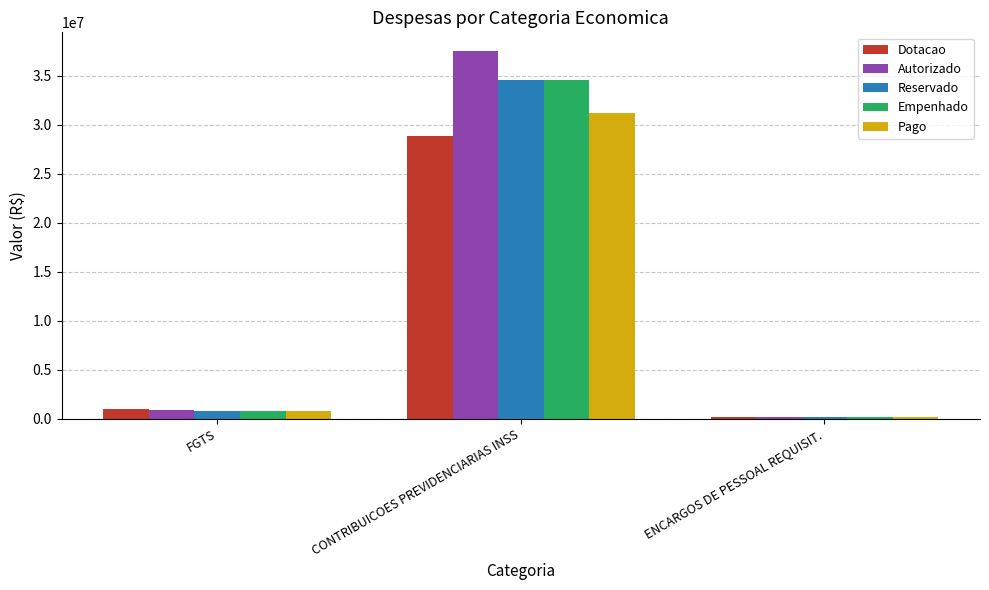

Reading left to right, list all the values displayed in this chart.

Dotacao: 988072.0	28897549.0	118534.0
Autorizado: 820962.1	37572014.2	139534.0
Reservado: 819030.5	34586226.3	139426.3
Empenhado: 819030.5	34586226.3	107054.6
Pago: 819030.5	31199818.5	107054.6